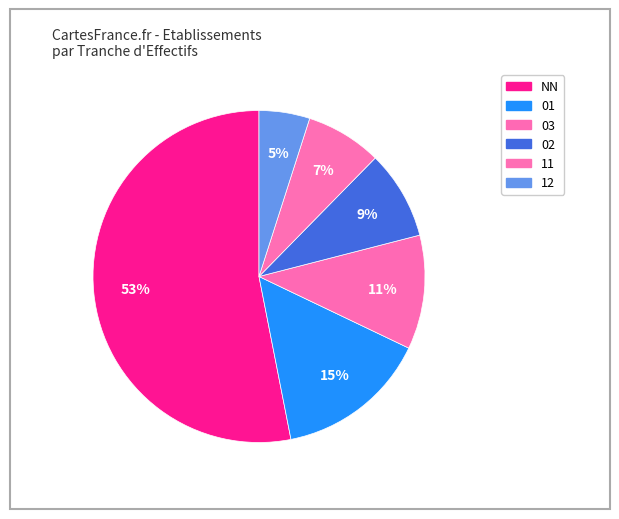

How many slices are in this pie chart?

6